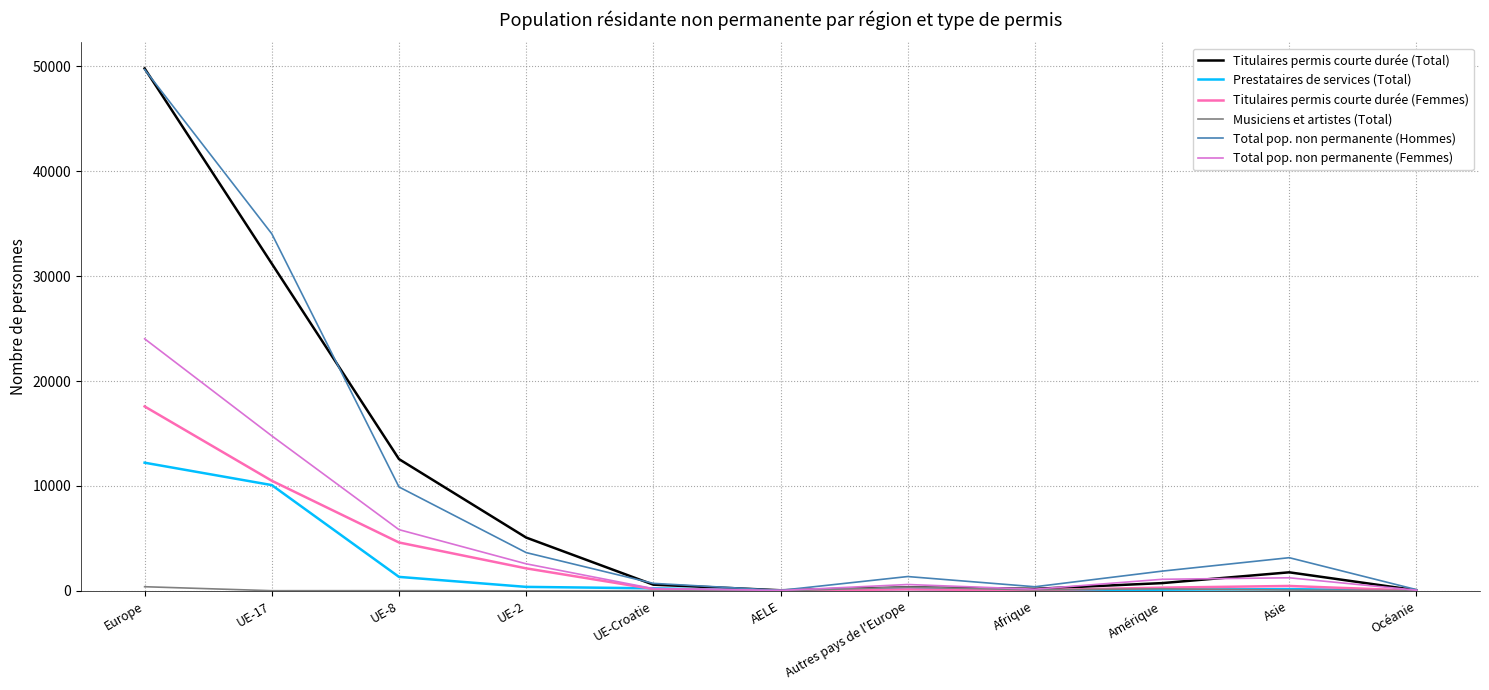

Is the value of Prestataires de services (Total) at UE-Croatie greater than the value of Titulaires permis courte durée (Total) at UE-8?

No